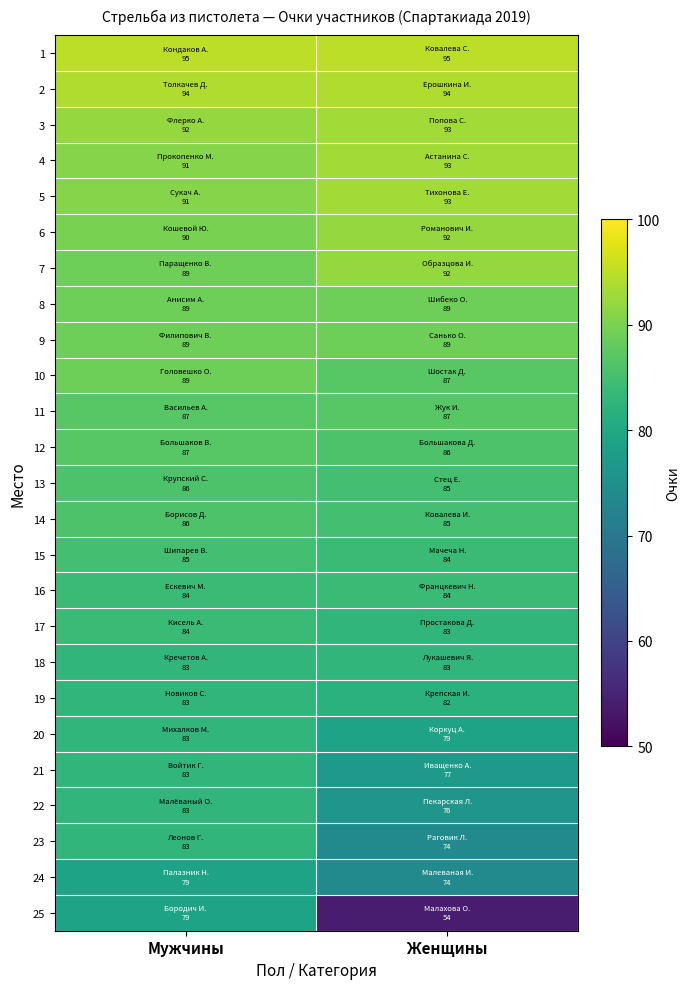

Reading left to right, extract all data points from this chart.

1: Мужчины=95	Женщины=95
2: Мужчины=94	Женщины=94
3: Мужчины=92	Женщины=93
4: Мужчины=91	Женщины=93
5: Мужчины=91	Женщины=93
6: Мужчины=90	Женщины=92
7: Мужчины=89	Женщины=92
8: Мужчины=89	Женщины=89
9: Мужчины=89	Женщины=89
10: Мужчины=89	Женщины=87
11: Мужчины=87	Женщины=87
12: Мужчины=87	Женщины=86
13: Мужчины=86	Женщины=85
14: Мужчины=86	Женщины=85
15: Мужчины=85	Женщины=84
16: Мужчины=84	Женщины=84
17: Мужчины=84	Женщины=83
18: Мужчины=83	Женщины=83
19: Мужчины=83	Женщины=82
20: Мужчины=83	Женщины=79
21: Мужчины=83	Женщины=77
22: Мужчины=83	Женщины=76
23: Мужчины=83	Женщины=74
24: Мужчины=79	Женщины=74
25: Мужчины=79	Женщины=54